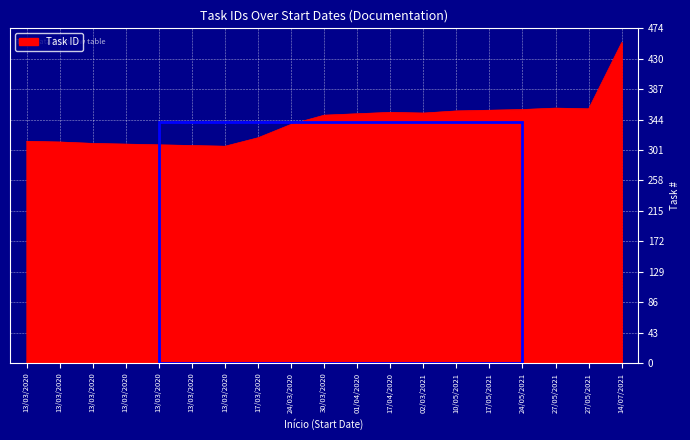

List the labels in order of value, largest first.

14/07/2021, 27/05/2021, 27/05/2021, 24/05/2021, 17/05/2021, 10/05/2021, 17/04/2020, 02/03/2021, 01/04/2020, 30/03/2020, 24/03/2020, 17/03/2020, 13/03/2020, 13/03/2020, 13/03/2020, 13/03/2020, 13/03/2020, 13/03/2020, 13/03/2020